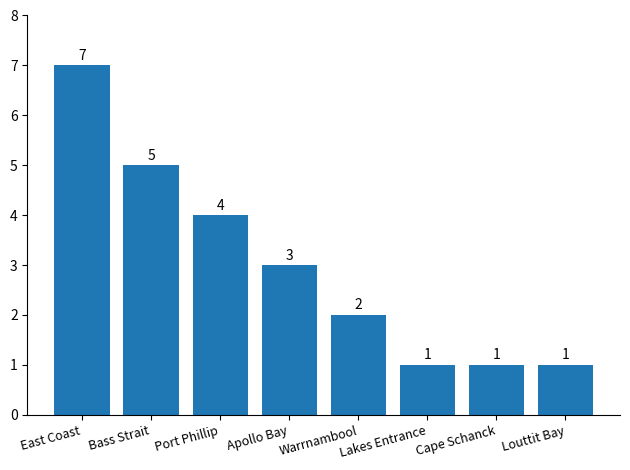

Count the values in the range 1 to 5.

7